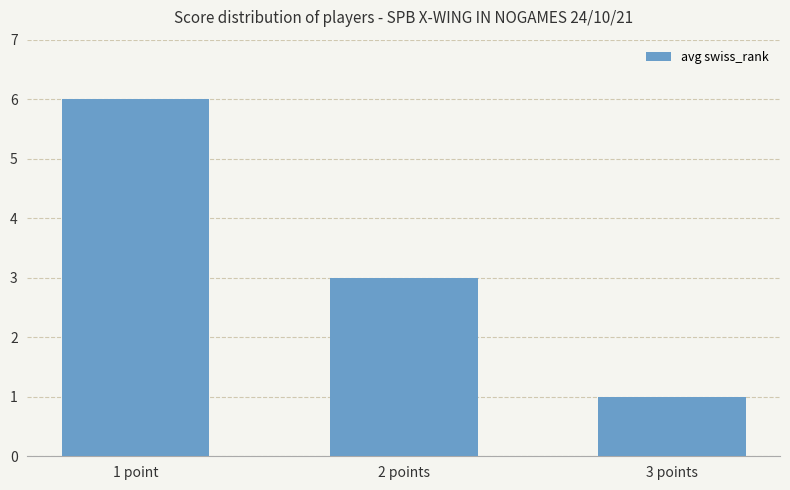

The value at 3 points is 0. True or false?

False